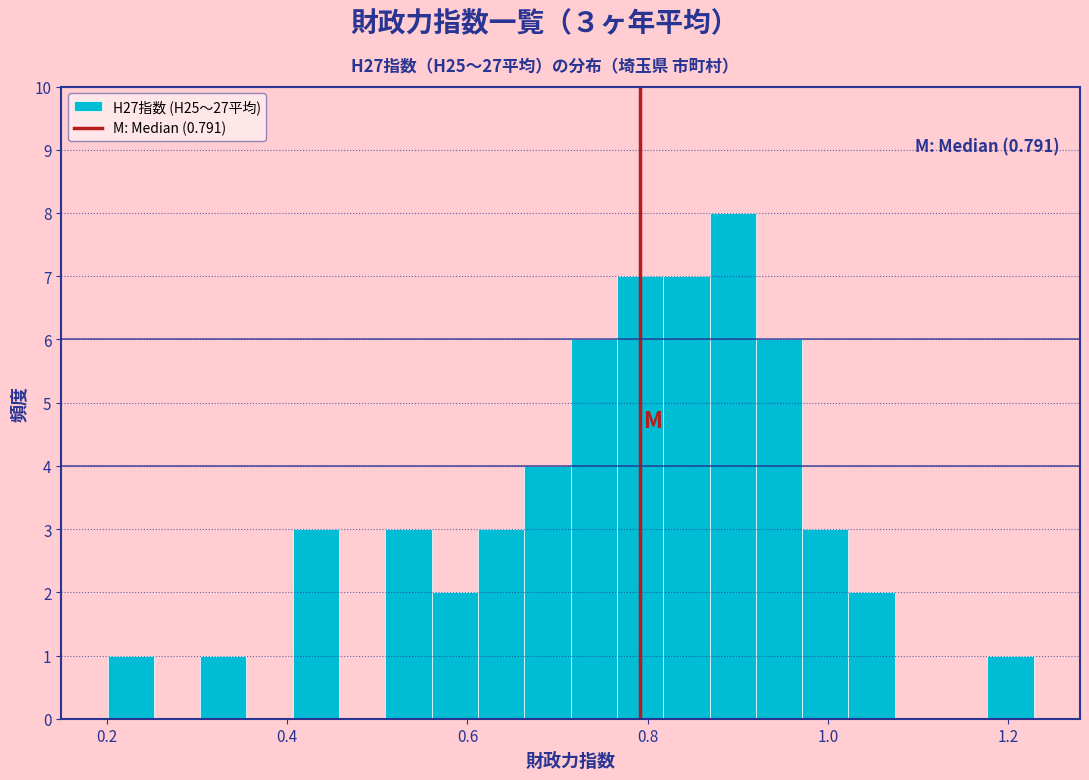

Around what value on the x-axis is the tallest bar? Give the approximate position of its centre, as read against the axis.

0.90